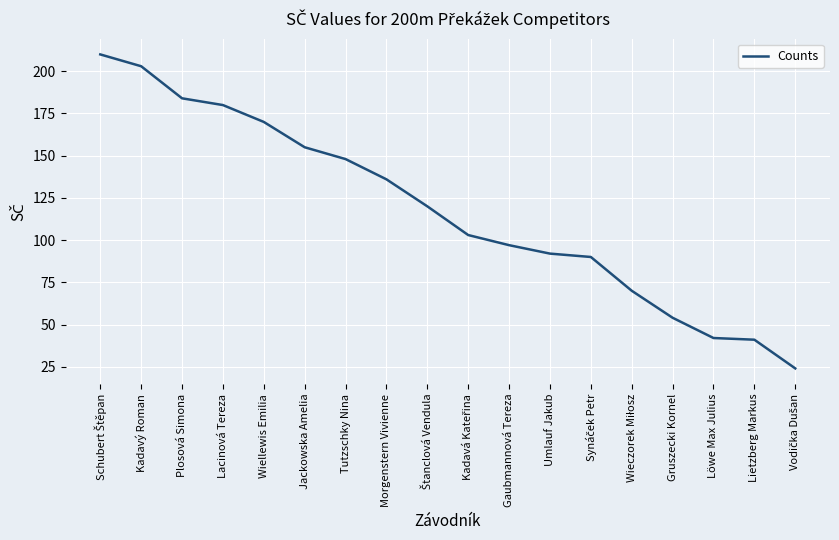

What is the difference between the maximum and second lowest values?

169